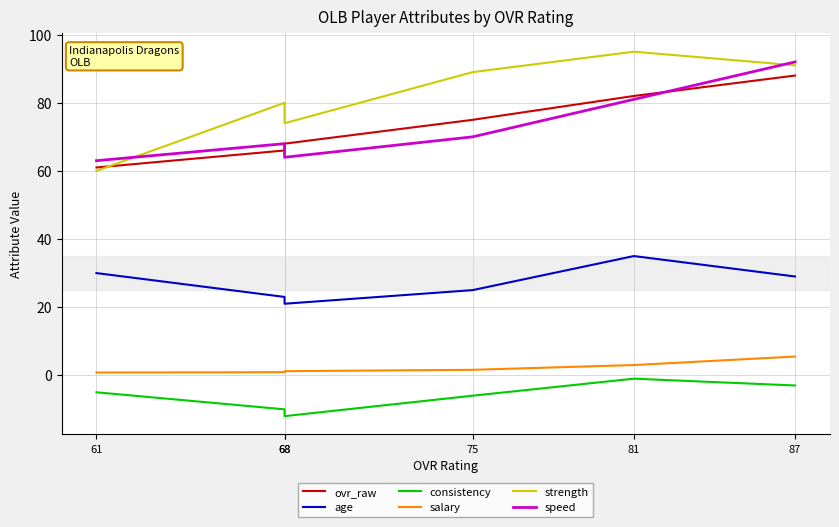

Rank the series by their maximum value, from lowest to highest.

consistency, salary, age, ovr_raw, speed, strength